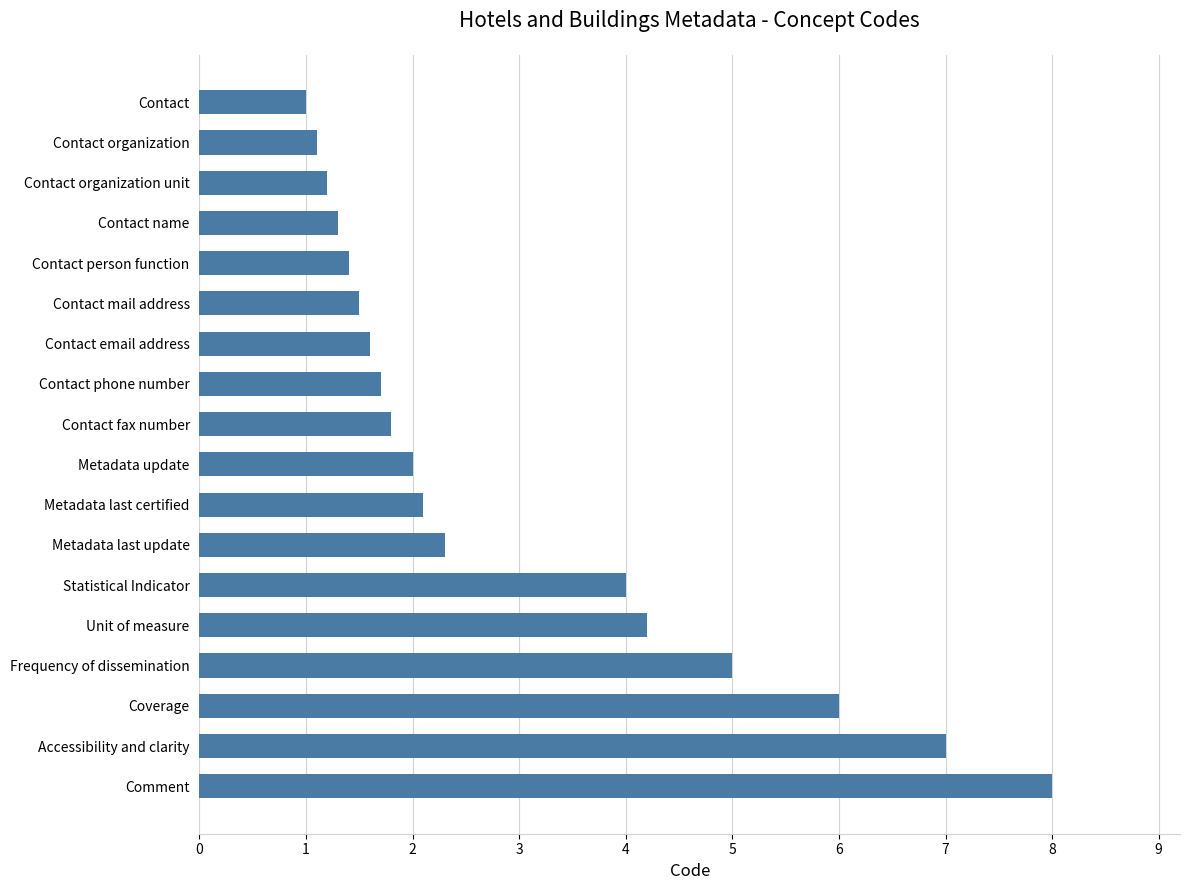

What is the value of the 2nd bar from the top?

1.1